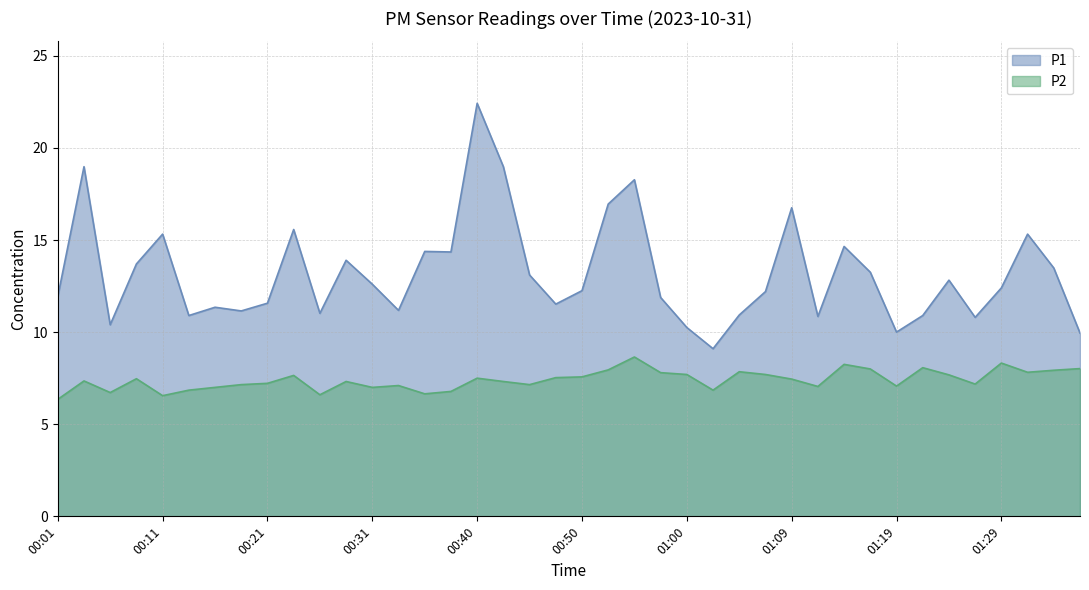

What is the sum of the P1 values at 01:29 and 00:52?

29.4